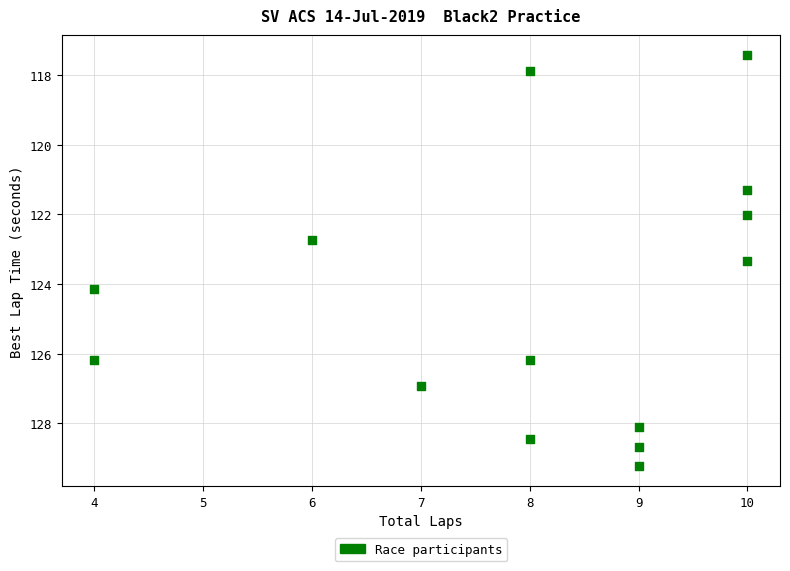

What is the range of Y values (max minus min)?

11.8